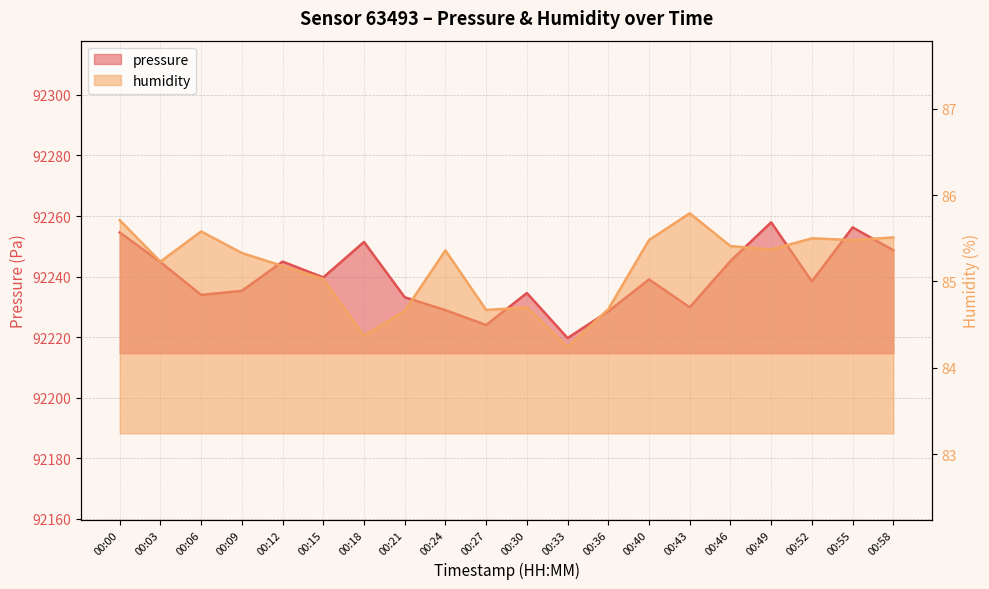

How many interior local peaks does the humidity series have?

5